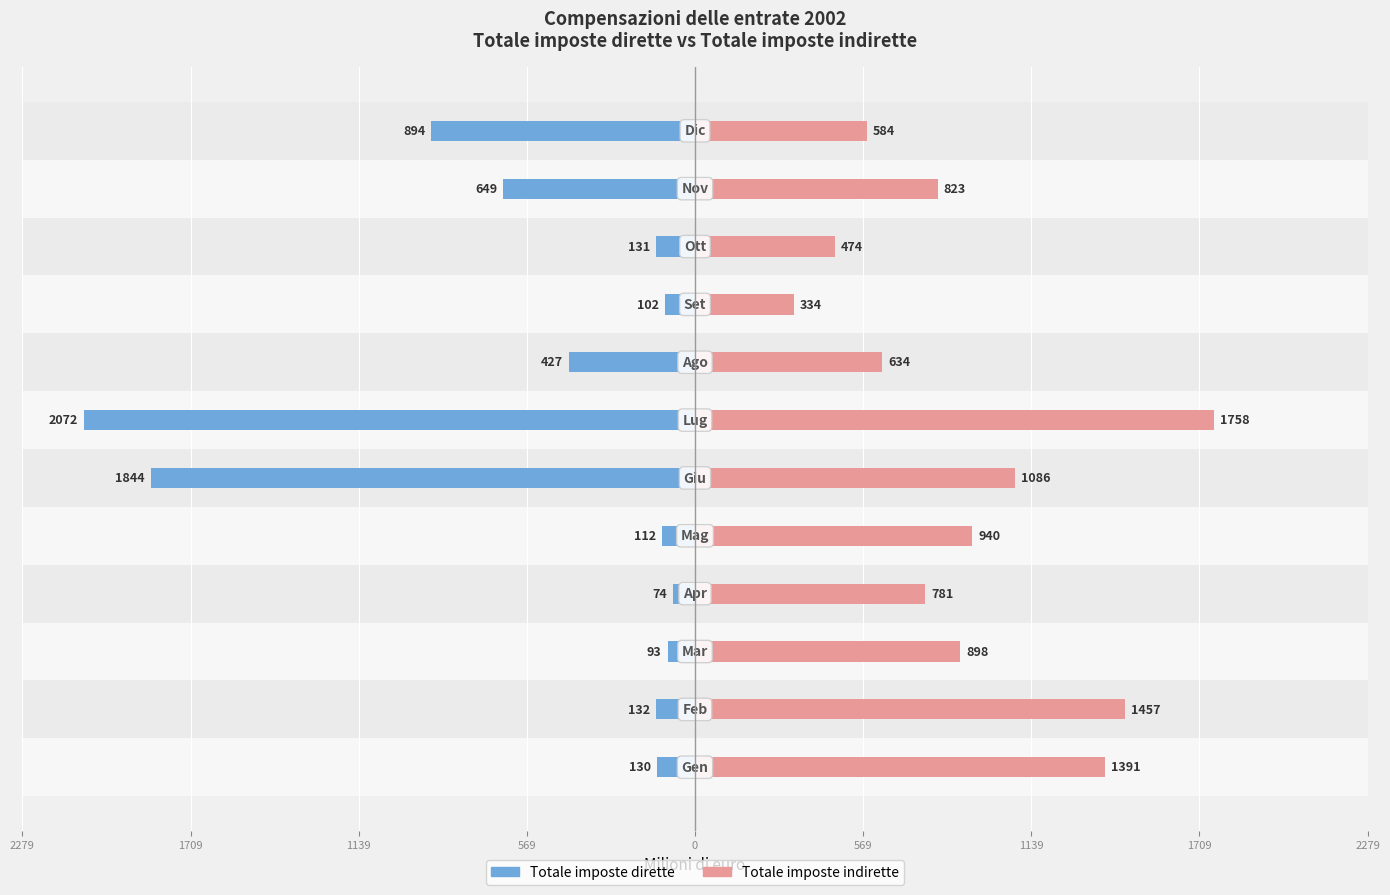

Which series changed the most between 569 and 1709?

Totale imposte dirette